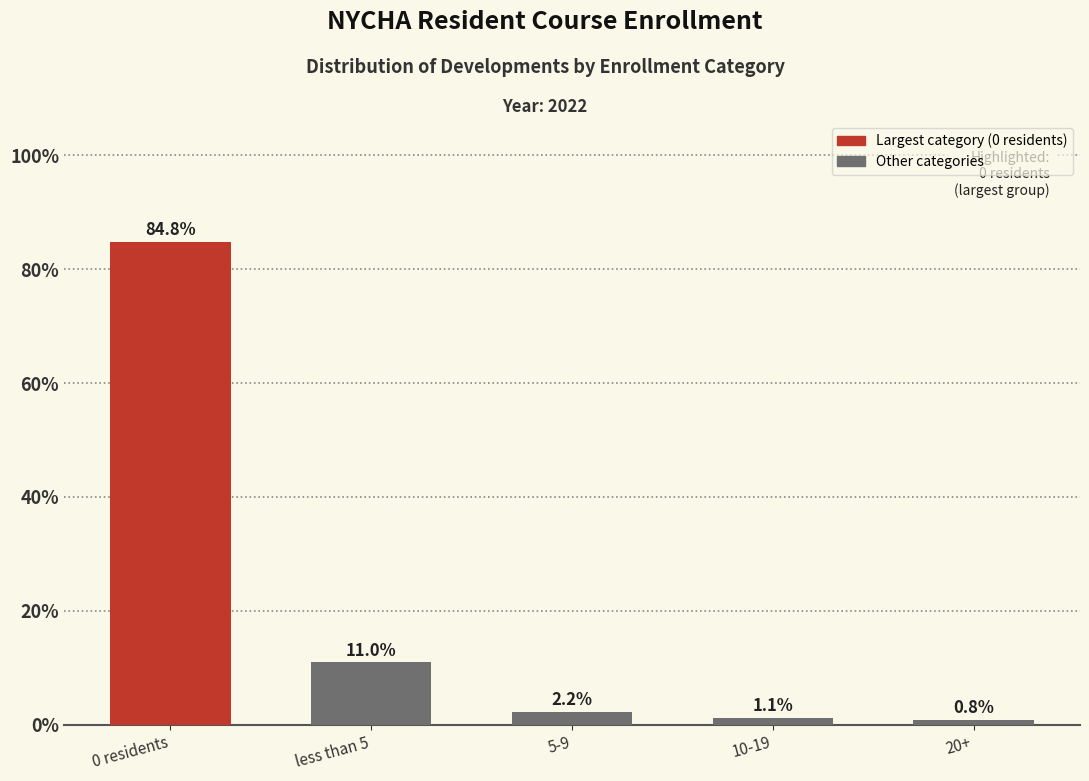

How many distinct data groups are displayed?

1